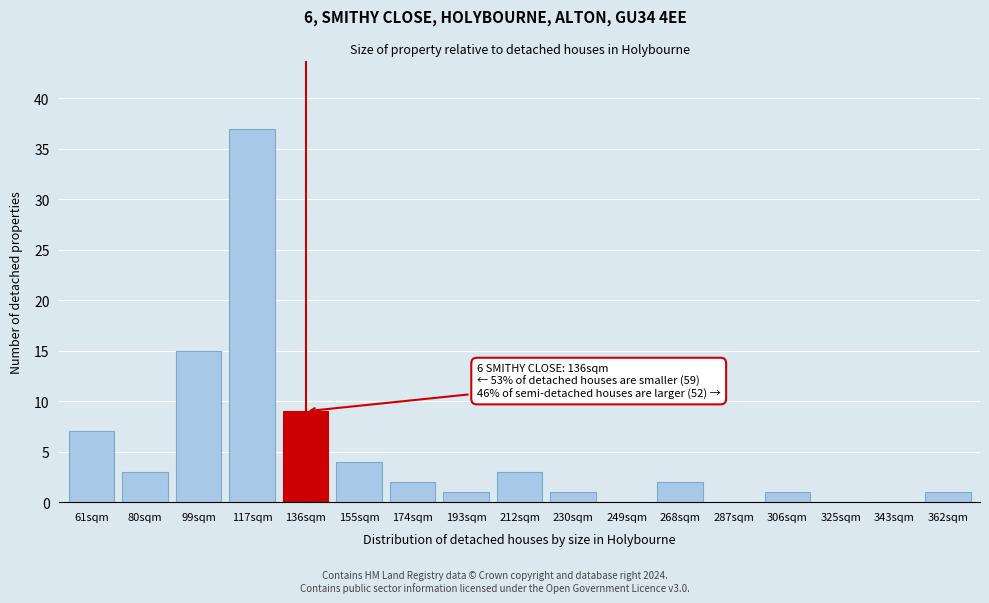

Reading left to right, what are all the values shown in this chart?

61sqm=7	80sqm=3	99sqm=15	117sqm=37	136sqm=9	155sqm=4	174sqm=2	193sqm=1	212sqm=3	230sqm=1	249sqm=0	268sqm=2	287sqm=0	306sqm=1	325sqm=0	343sqm=0	362sqm=1